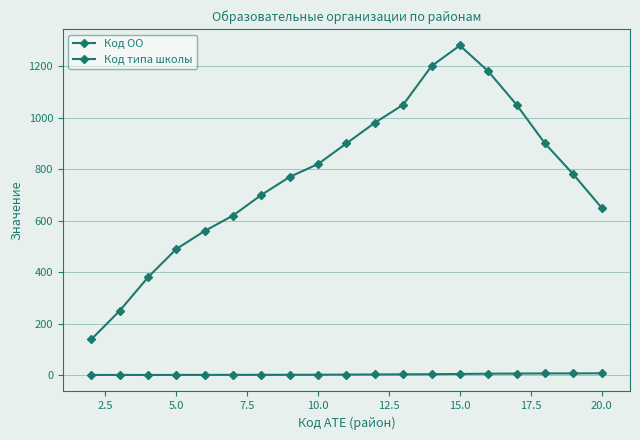

True or false: Код типа школы and Код ОО intersect in this chart.

False